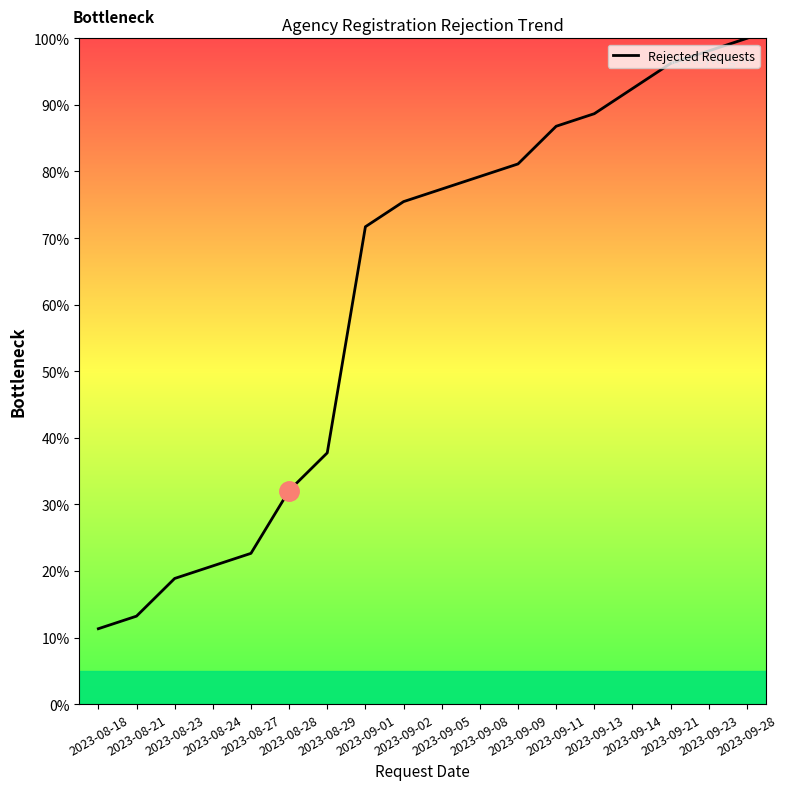

What is the ratio of the value at 2023-08-24 to the value at 2023-09-08?

0.3